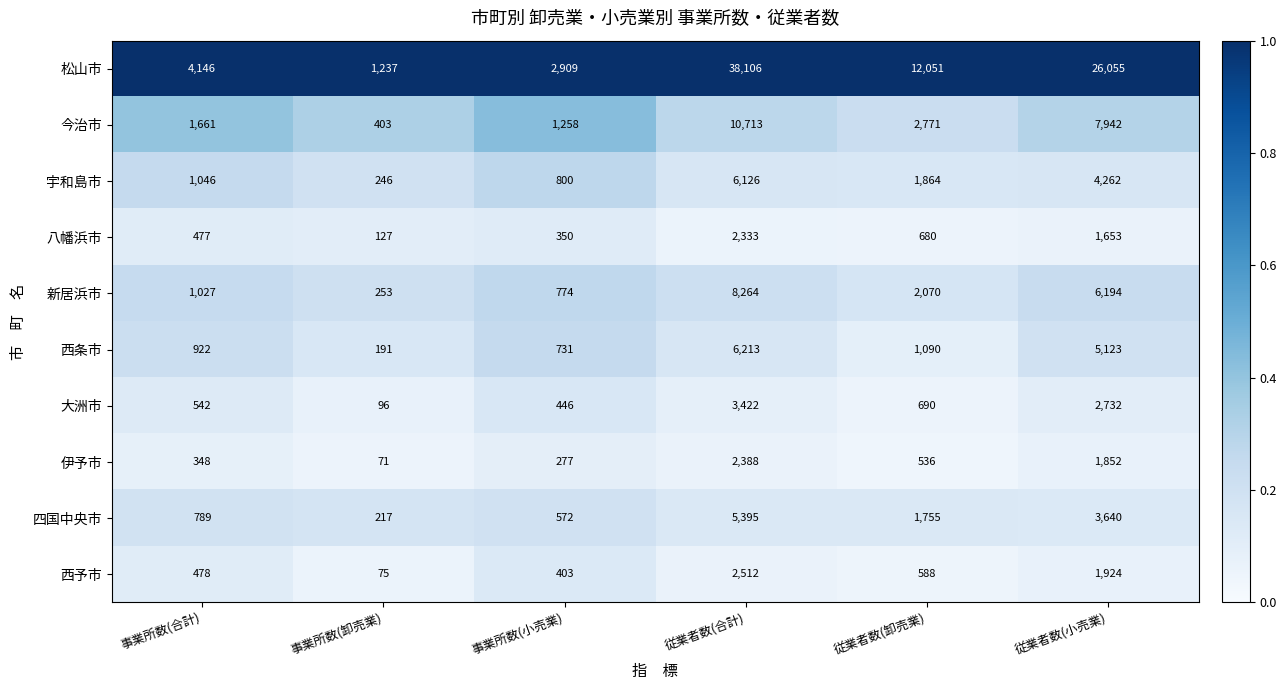

Which series has the largest range (max minus min)?

松山市